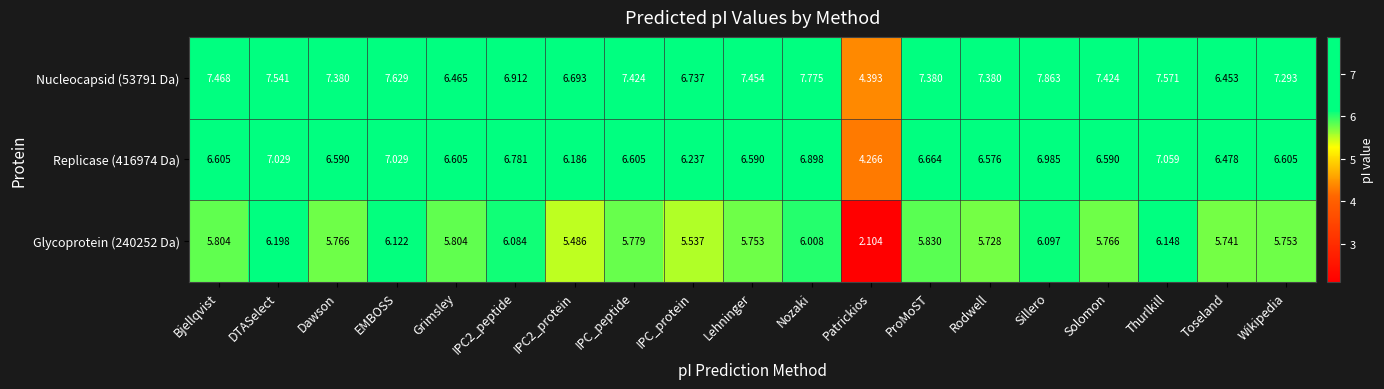

Which category has the highest value across all series?

Sillero